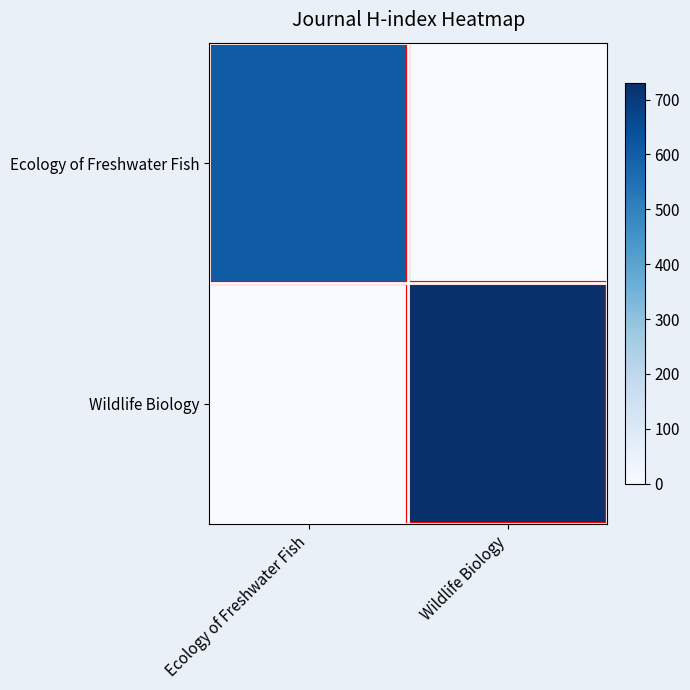

Reading left to right, transcribe all the data shown in this chart.

Ecology of Freshwater Fish: Ecology of Freshwater Fish=606	Wildlife Biology=0
Wildlife Biology: Ecology of Freshwater Fish=0	Wildlife Biology=730